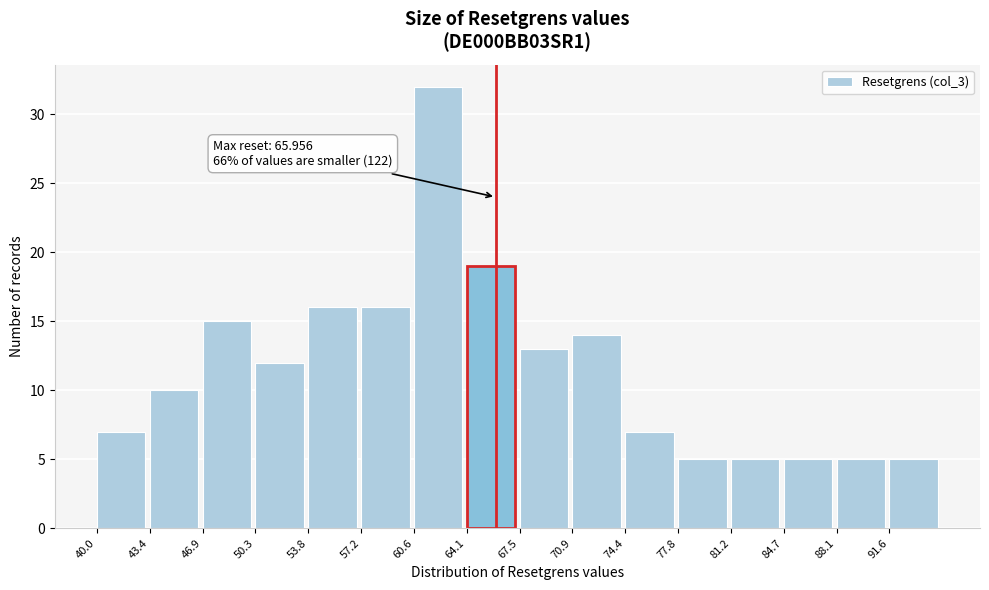

Over which range of the x-axis is the bar tallest?

60.5 to 64.0